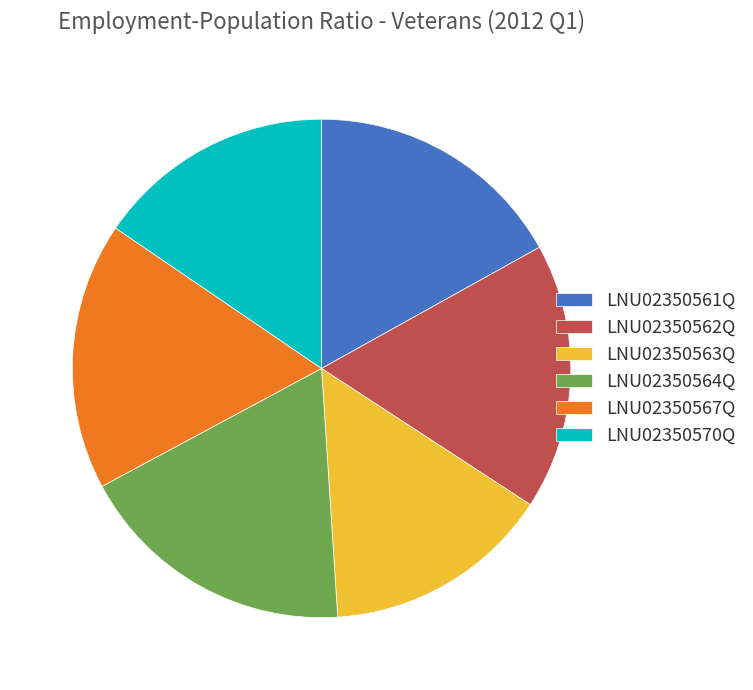

The LNU02350570Q slice represents 21% of the pie. True or false?

False